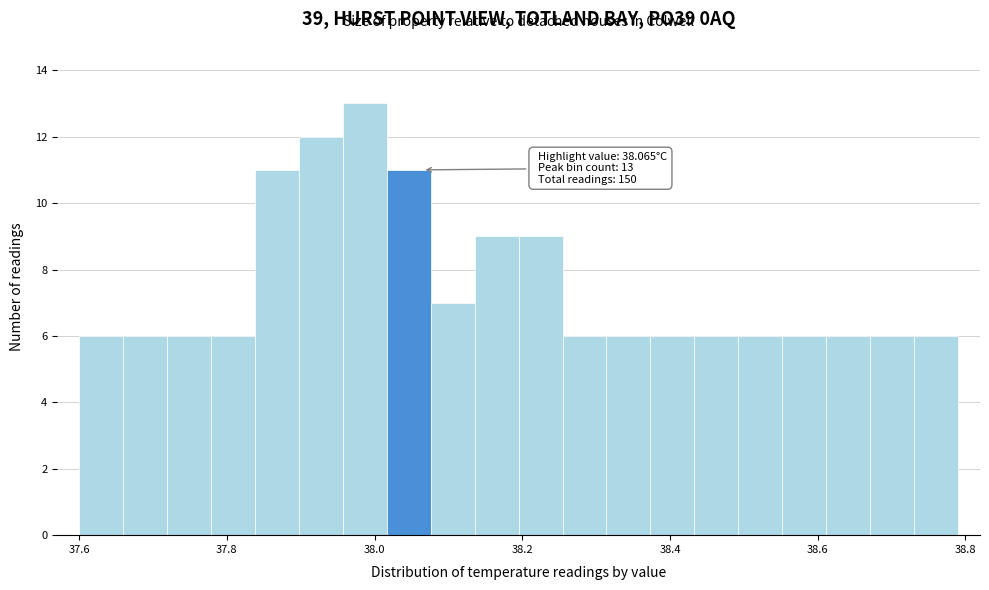

Read against the x-axis, roughly where is the centre of the tallest bar?

37.98